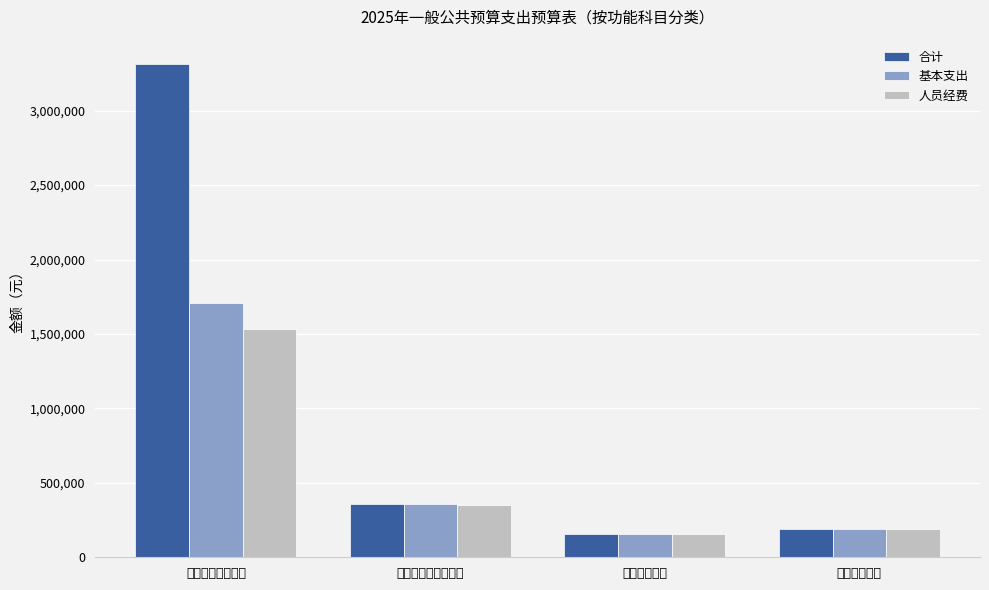

What is the sum of all 基本支出 values?

2410005.0